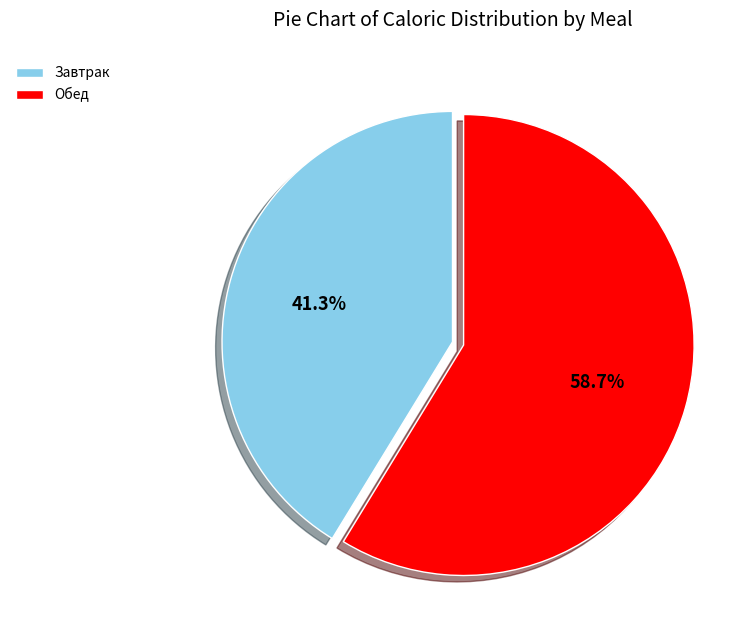

Does any single category account for the majority?

Yes